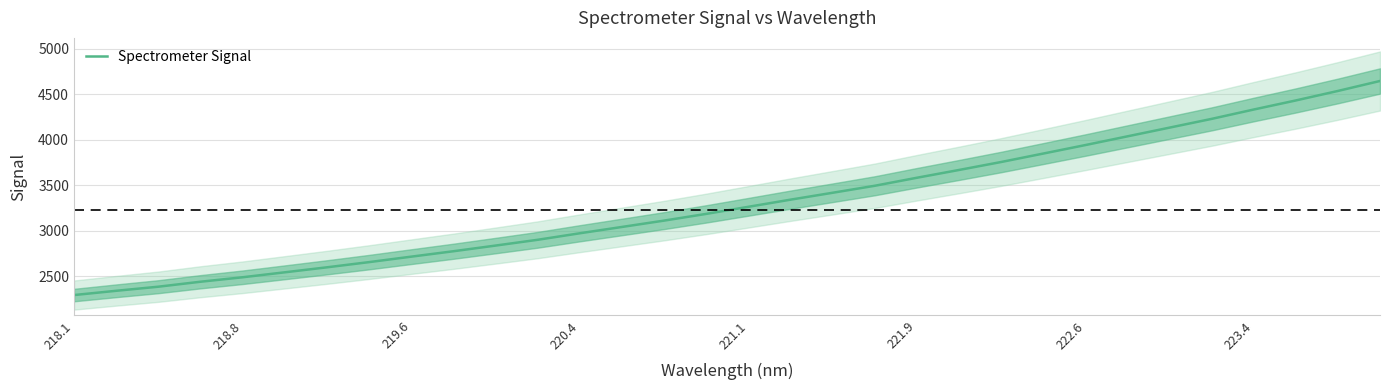

What is the label of the 32nd point from the right?

218.1